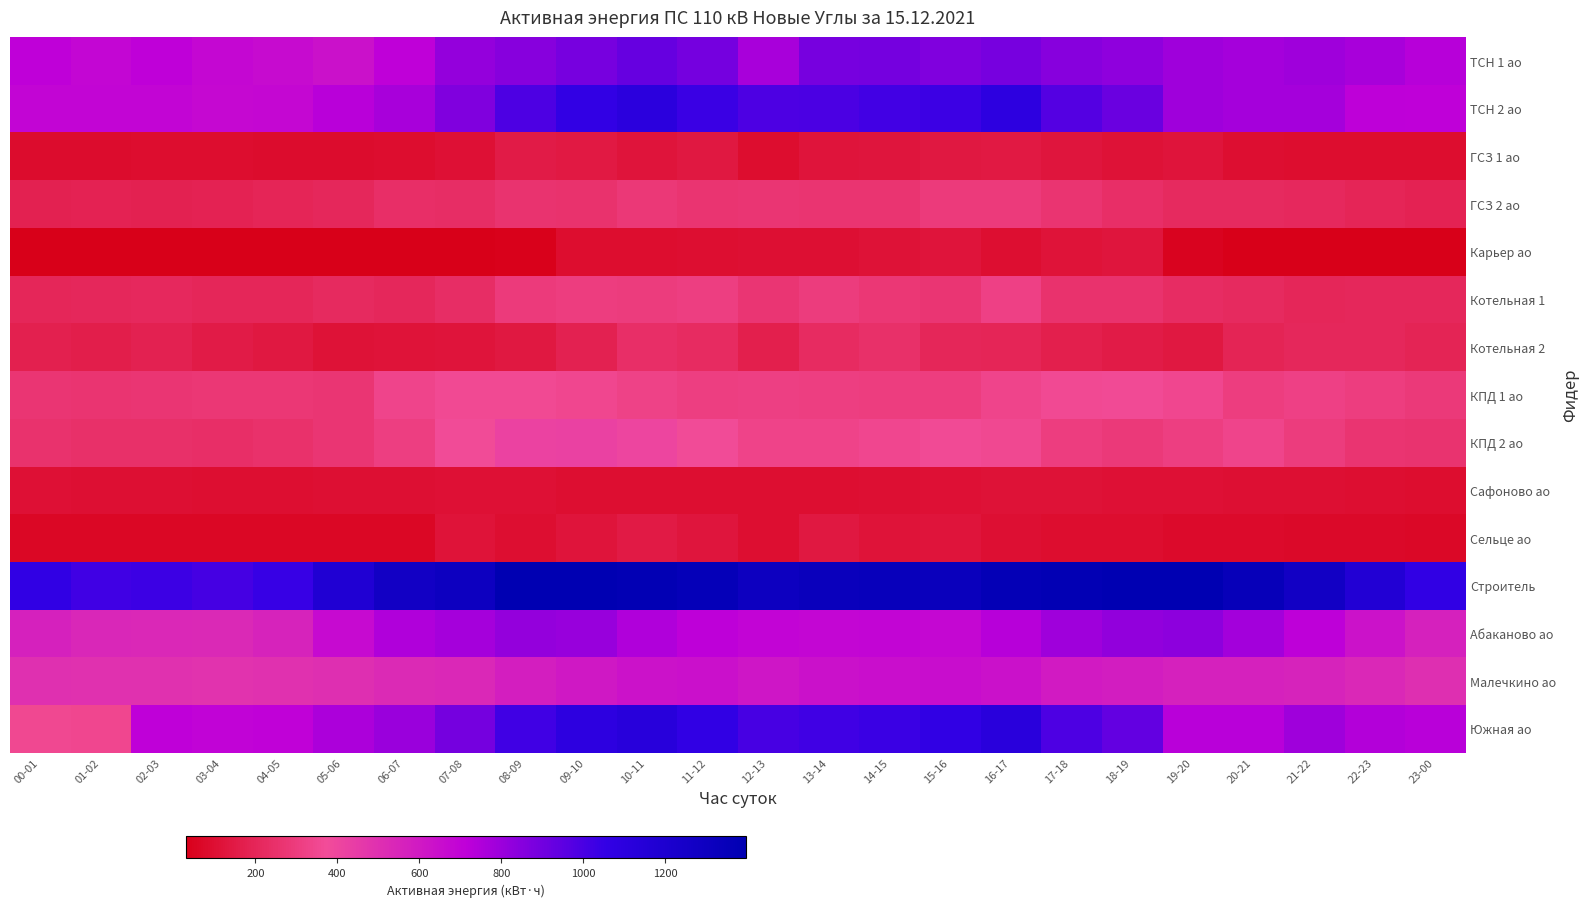

How many categories are shown in the chart?

24